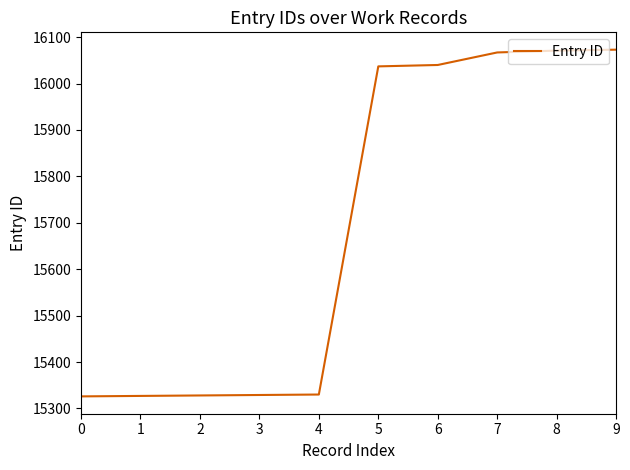

Which has a higher value, 9 or 4?

9